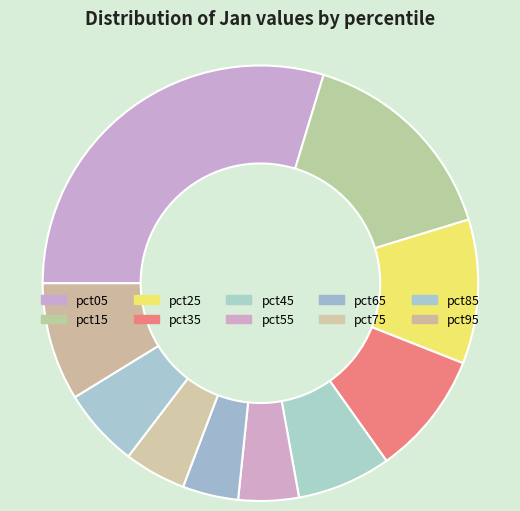

Is it true that pct75 is 17% of the pie?

False